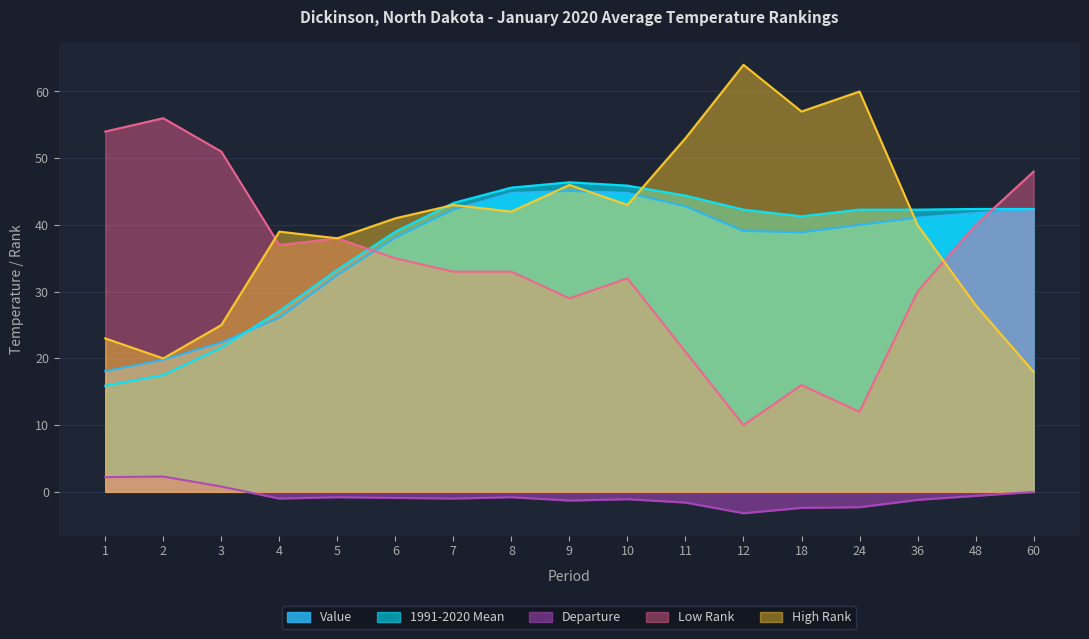

Which series changed the most between 4 and 9?

1991-2020 Mean